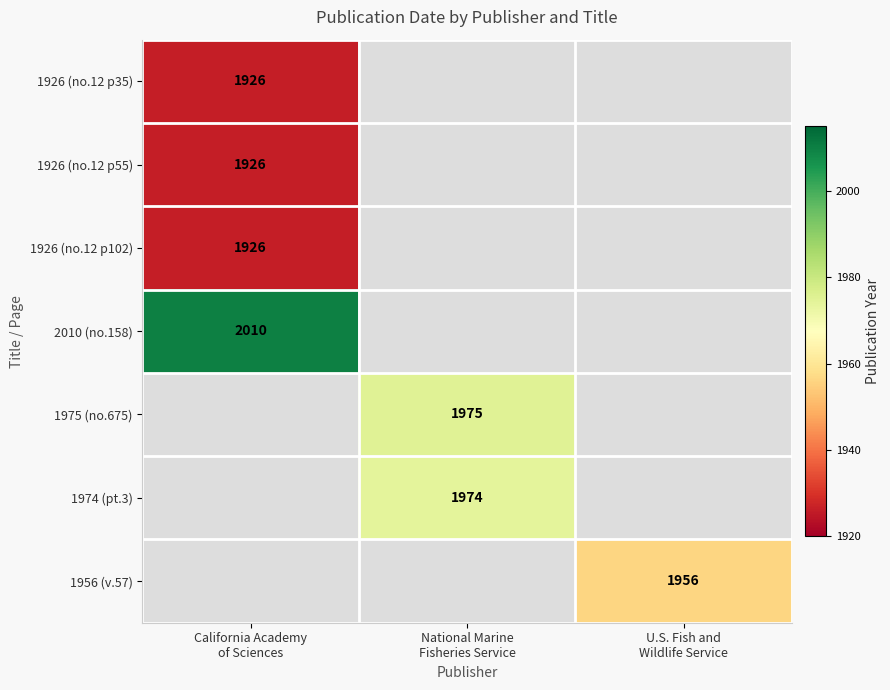

How many positive values does the 1926 (no.12 p55) series have?

1